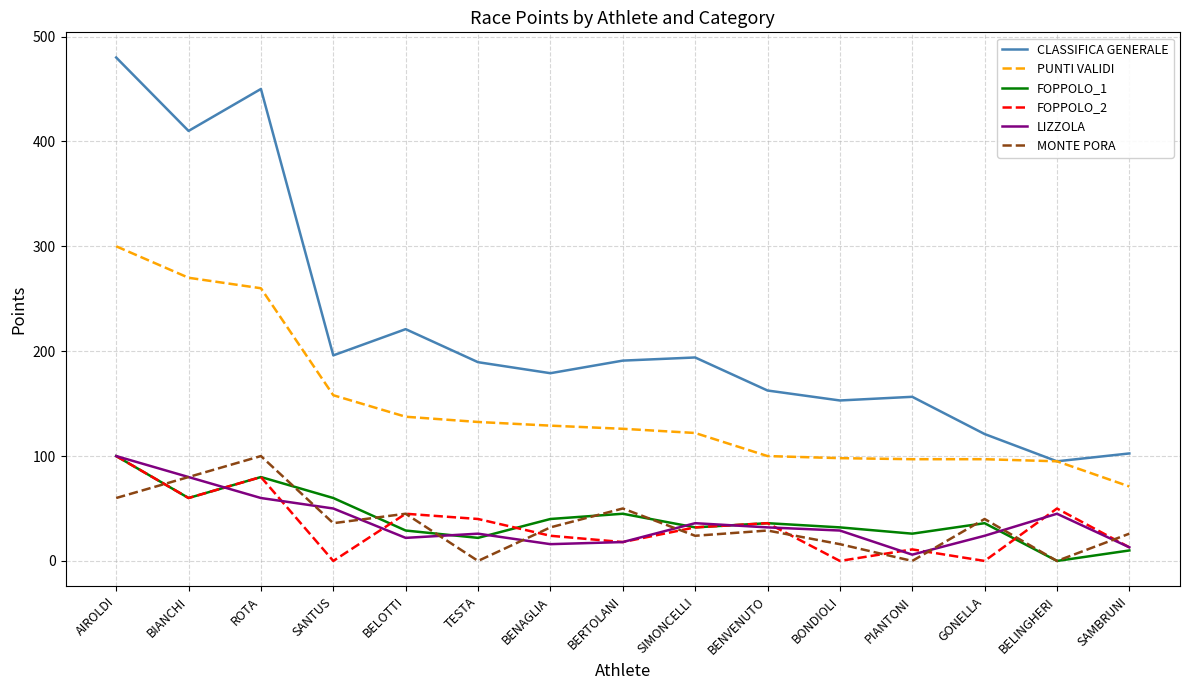

Where does the LIZZOLA series first go above 29?

AIROLDI